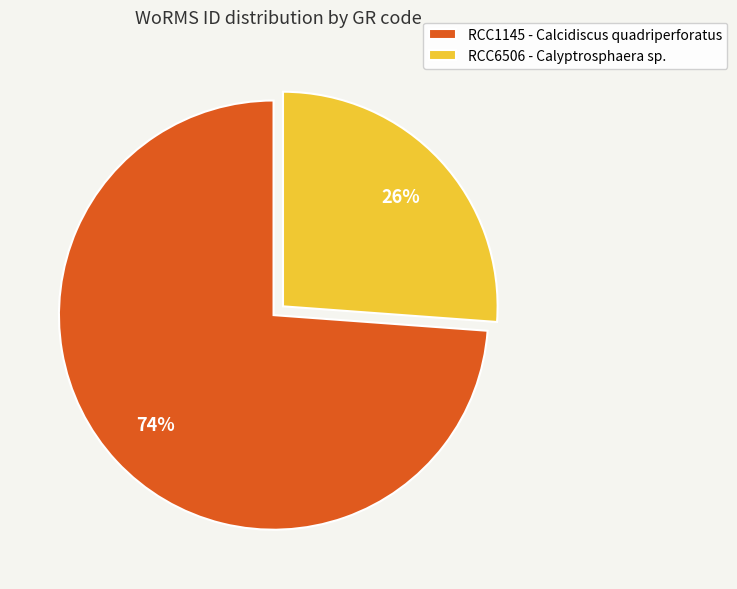

To the nearest percent, what is the difference between the RCC6506 - Calyptrosphaera sp. and RCC1145 - Calcidiscus quadriperforatus slice percentages?

48%